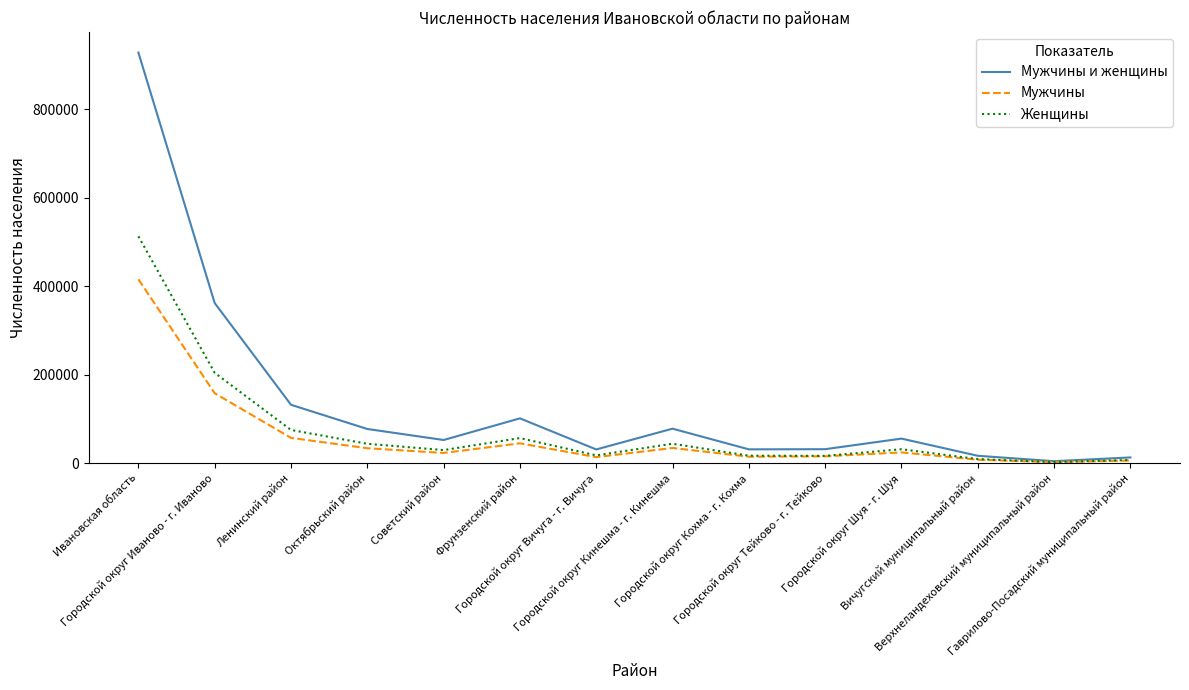

Which series has the widest spread of values?

Мужчины и женщины